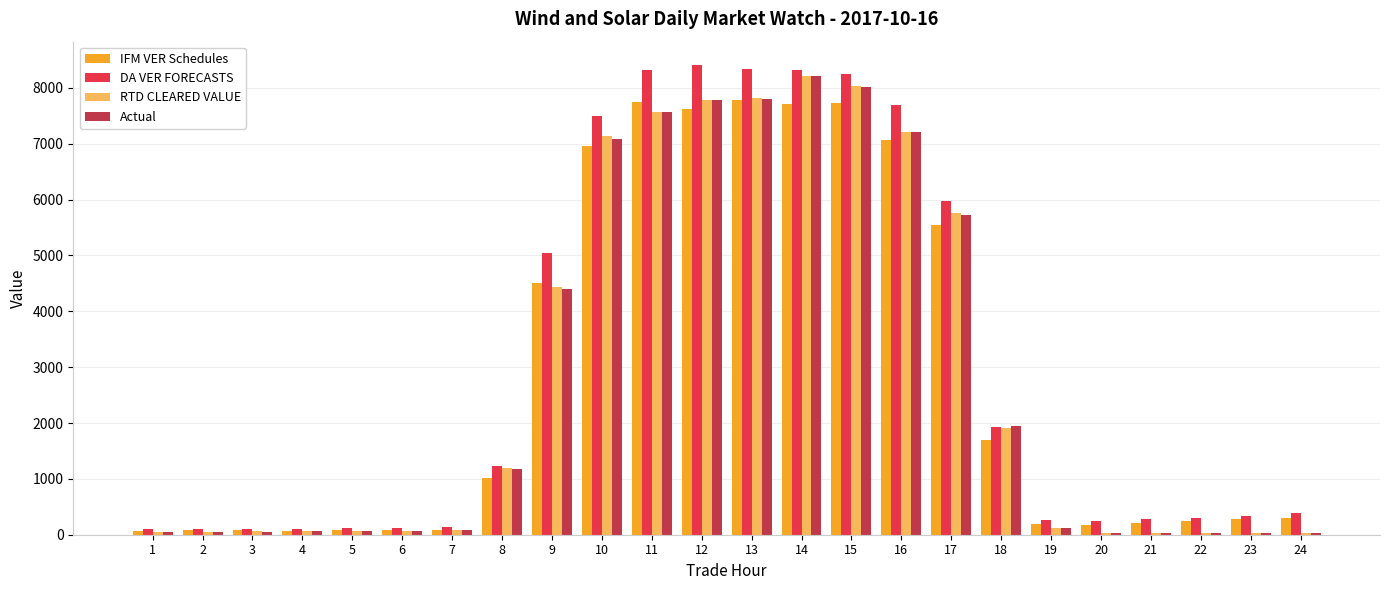

Is the value of Actual at 10 greater than the value of DA VER FORECASTS at 17?

Yes